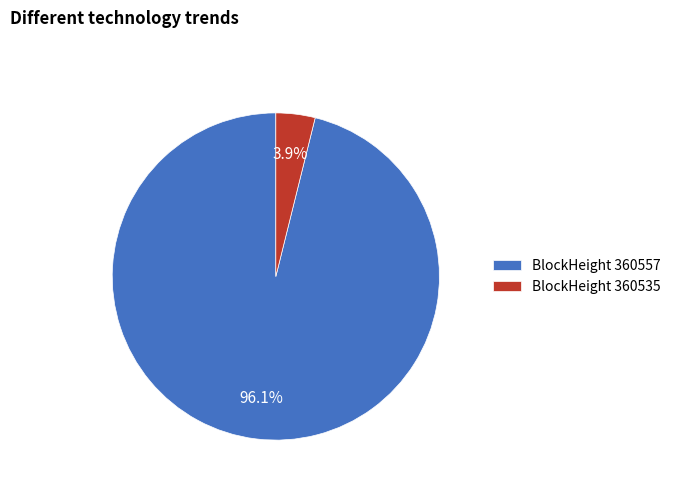

Count the number of slices in the pie.

2